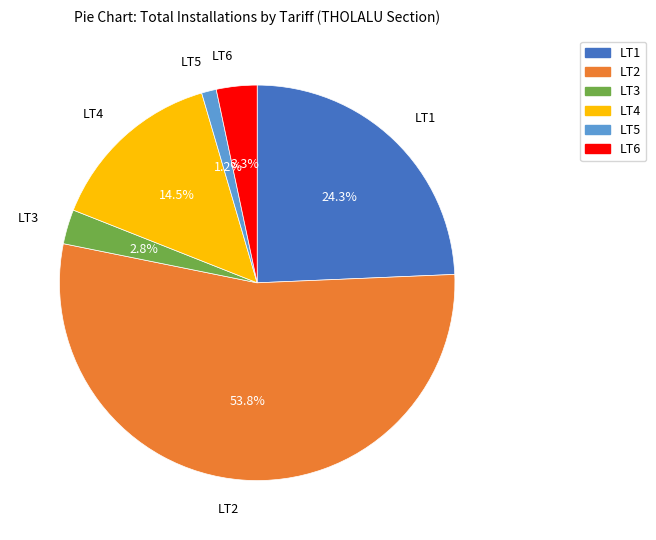

To the nearest percent, what is the difference between the largest and smallest slice percentages?

53%